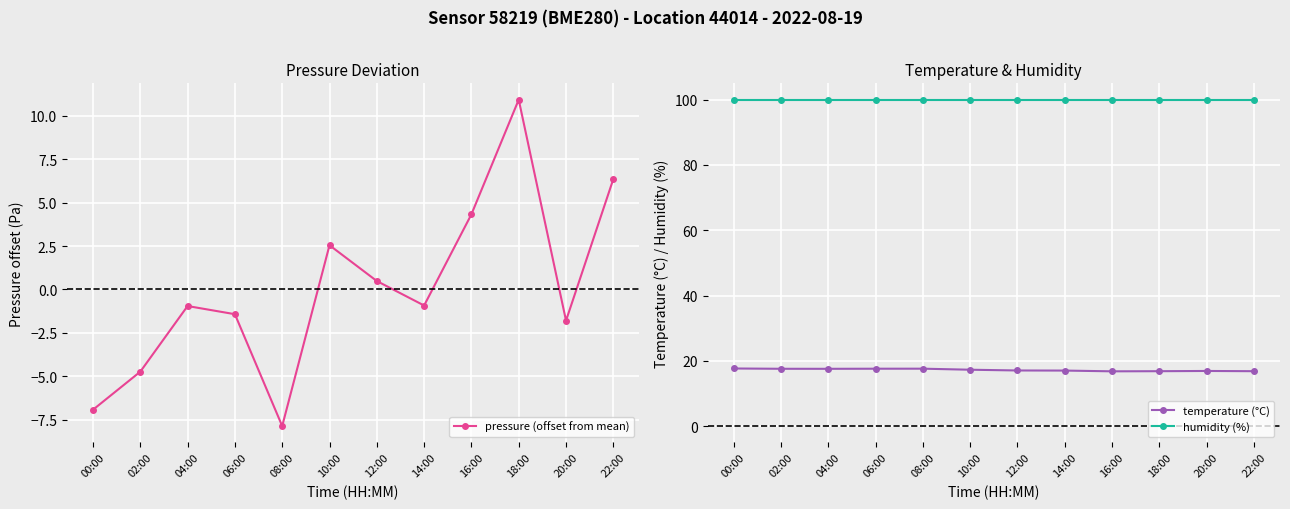

How many data points in pressure (offset from mean) are above 0?

5